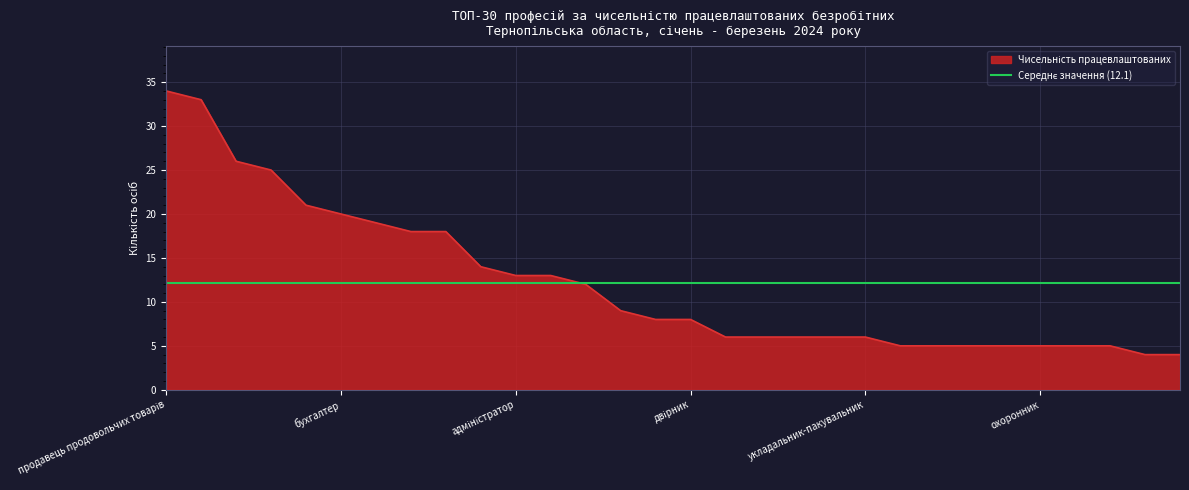

Reading left to right, transcribe all the data shown in this chart.

продавець продовольчих товарів=34	кухар=33	підсобний робітник=26	продавець-консультант=25	продавець непродовольчих товарів=21	бухгалтер=20	прибиральник службових приміщень=19	касир торговельного залу=18	водій автотранспортних засобів=18	швачка=14	адміністратор=13	молодша медична сестра=13	спеціаліст державної служби=12	асистент вчителя=9	помічник вихователя=8	двірник=8	менеджер (управитель)=6	вчитель=6	фахівець=6	кухонний робітник=6	укладальник-пакувальник=6	сестра медична=5	вихователь=5	обліковець=5	соціальний робітник=5	охоронник=5	тракторист-машиніст=5	робітник з благоустрою=5	завідувач клубу=4	головний бухгалтер=4